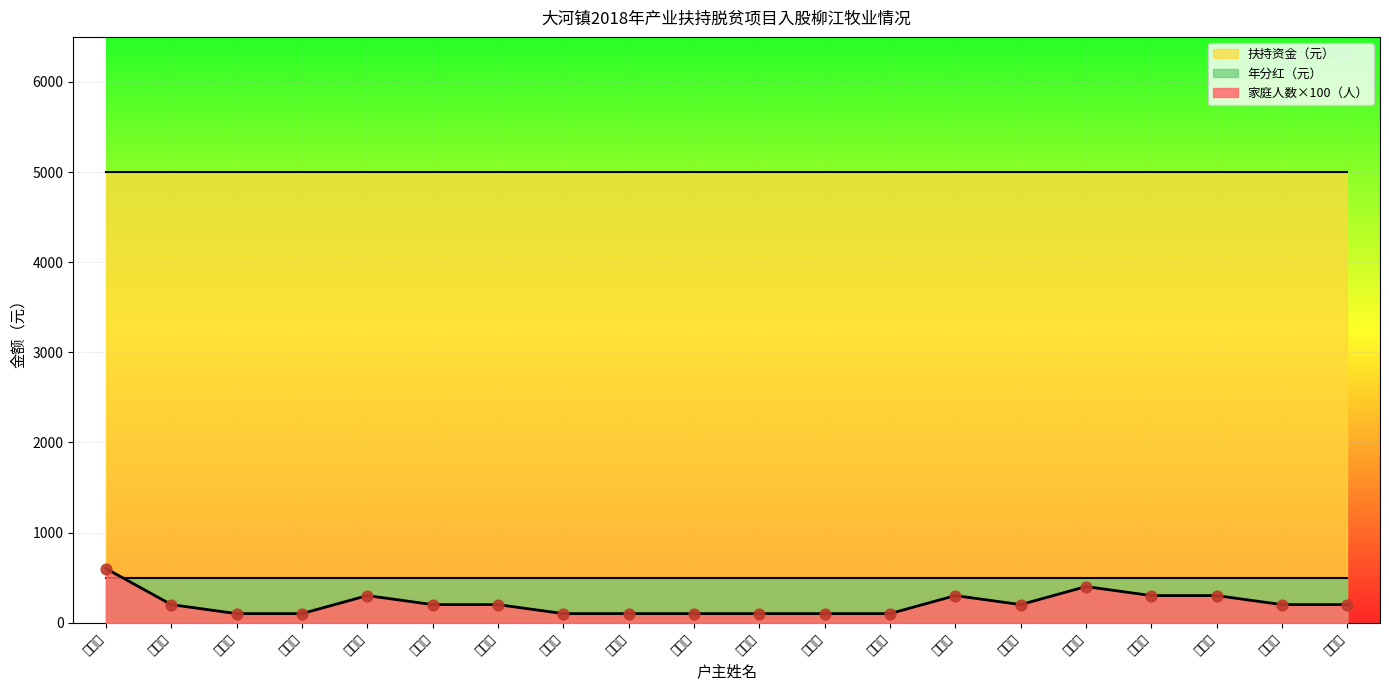

What is the total value across all series at 鲁安旺?

5506